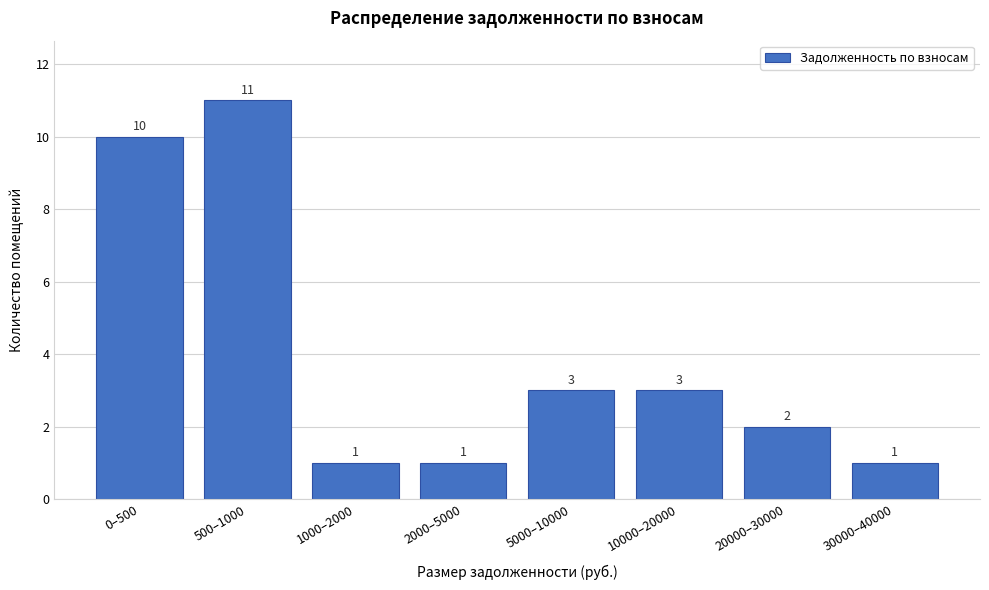

Reading left to right, transcribe all the data shown in this chart.

10	11	1	1	3	3	2	1